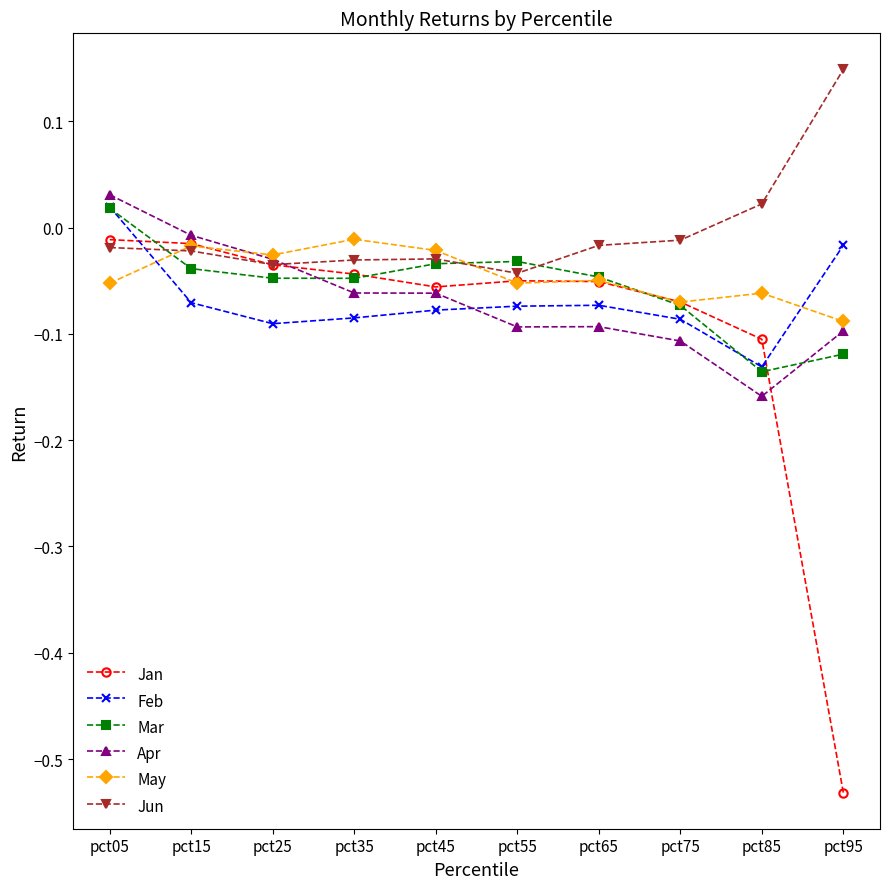

How many intersections are there between Jun and Feb?

1